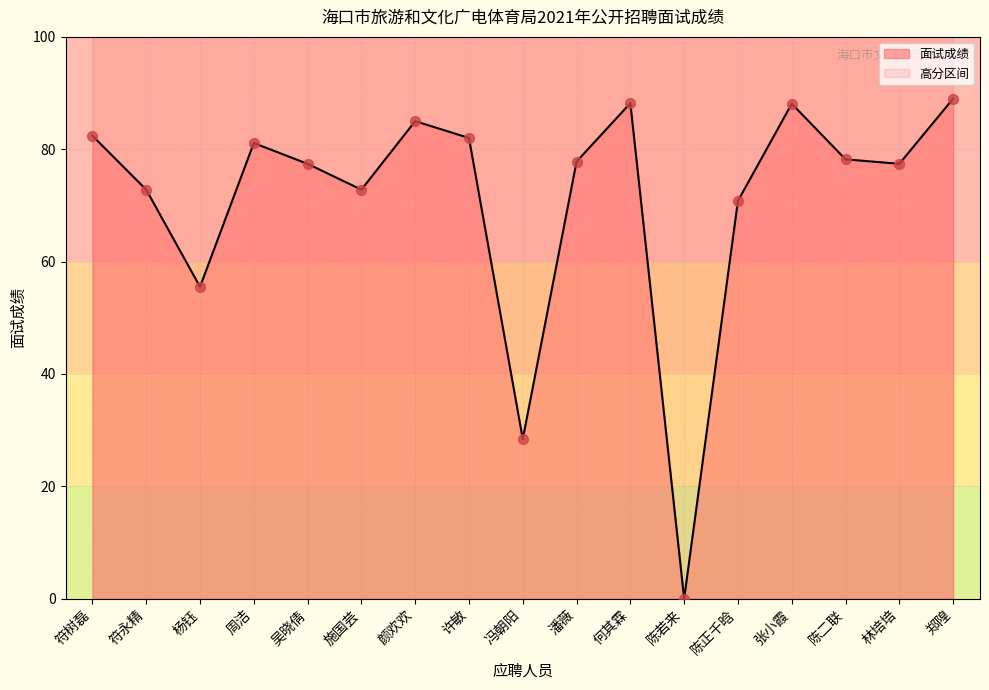

What is the change in value from 颜欢欢 to 陈二联?

-6.8